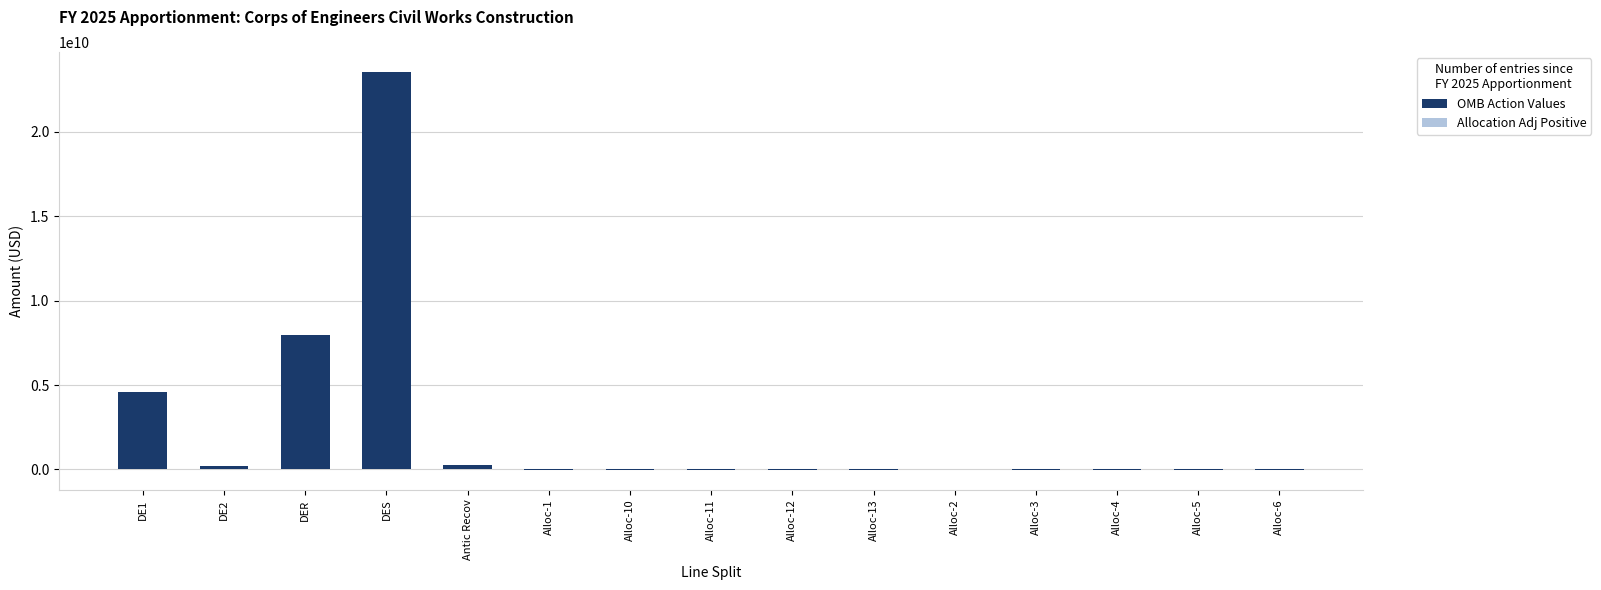

List the labels in order of OMB Action Values value, largest first.

DES, DER, DE1, Antic Recov, DE2, Alloc-2, Alloc-3, Alloc-1, Alloc-13, Alloc-4, Alloc-10, Alloc-12, Alloc-5, Alloc-11, Alloc-6